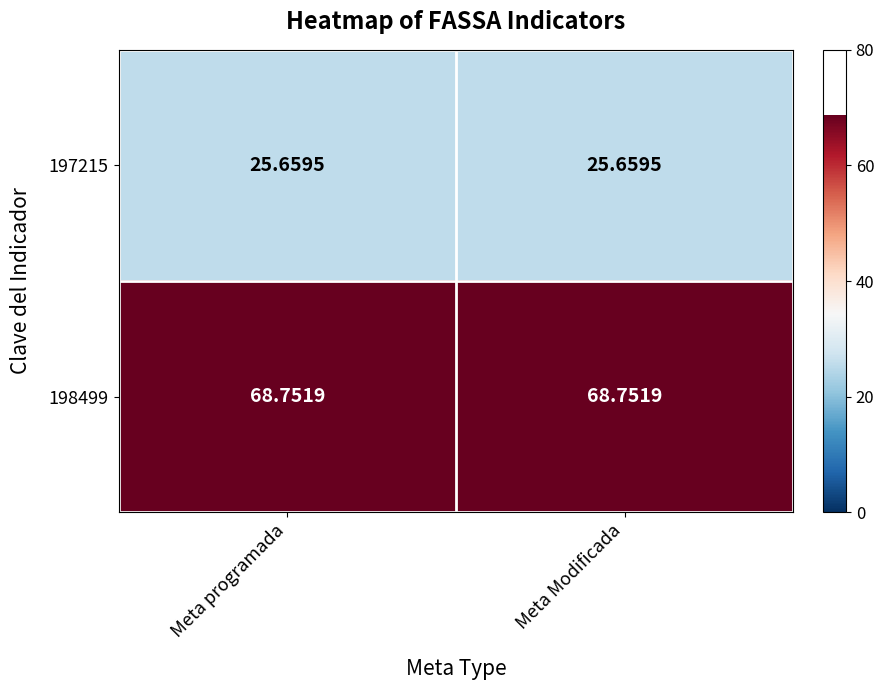

Is the value of 198499 at Meta programada greater than the value of 197215 at Meta Modificada?

Yes